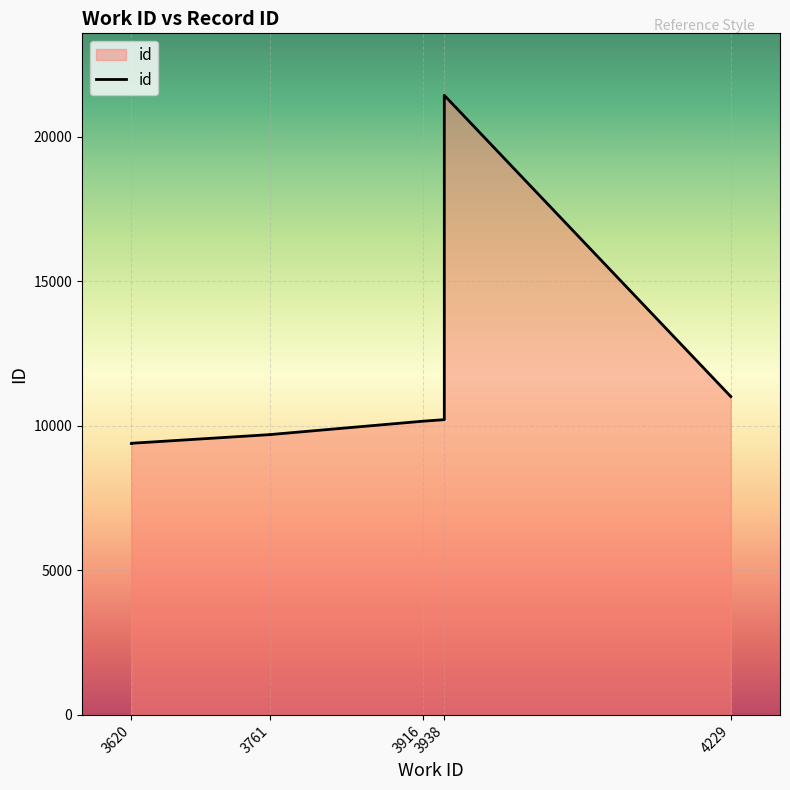

What value does the data have at 3761?

9697